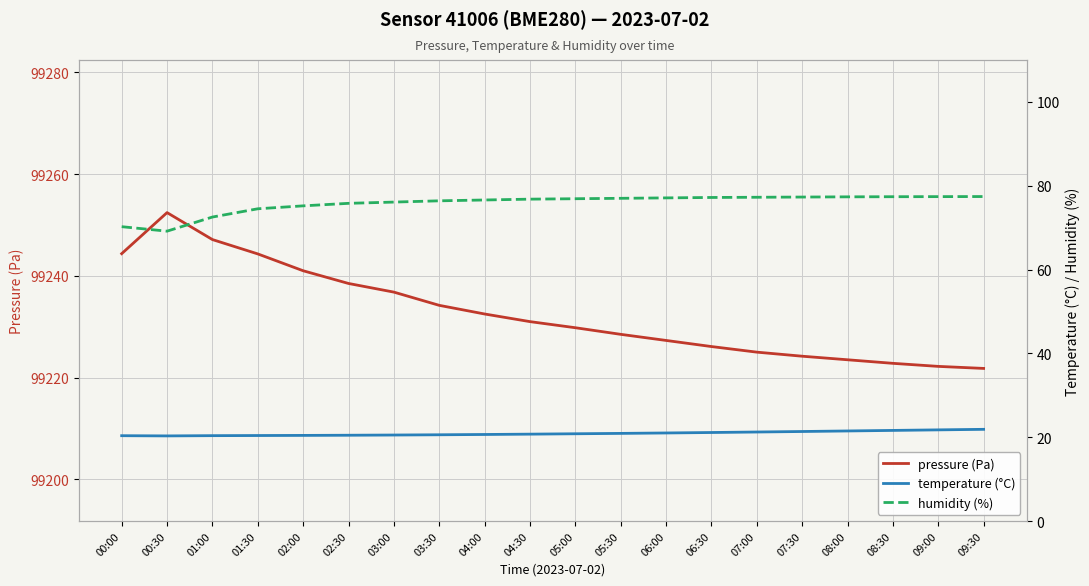

What is the value of the humidity (%) point at the 18th from the left?

77.4